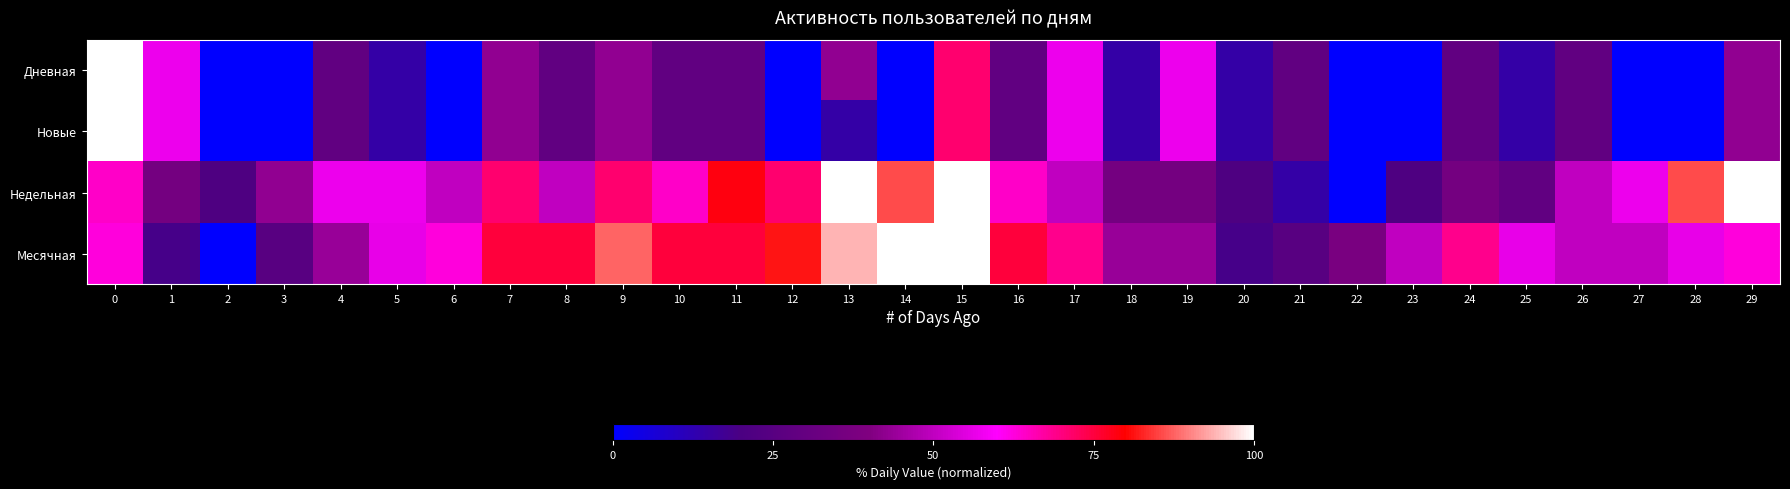

List the series in order of their peak value, lowest first.

Дневная, Новые, Недельная, Месячная